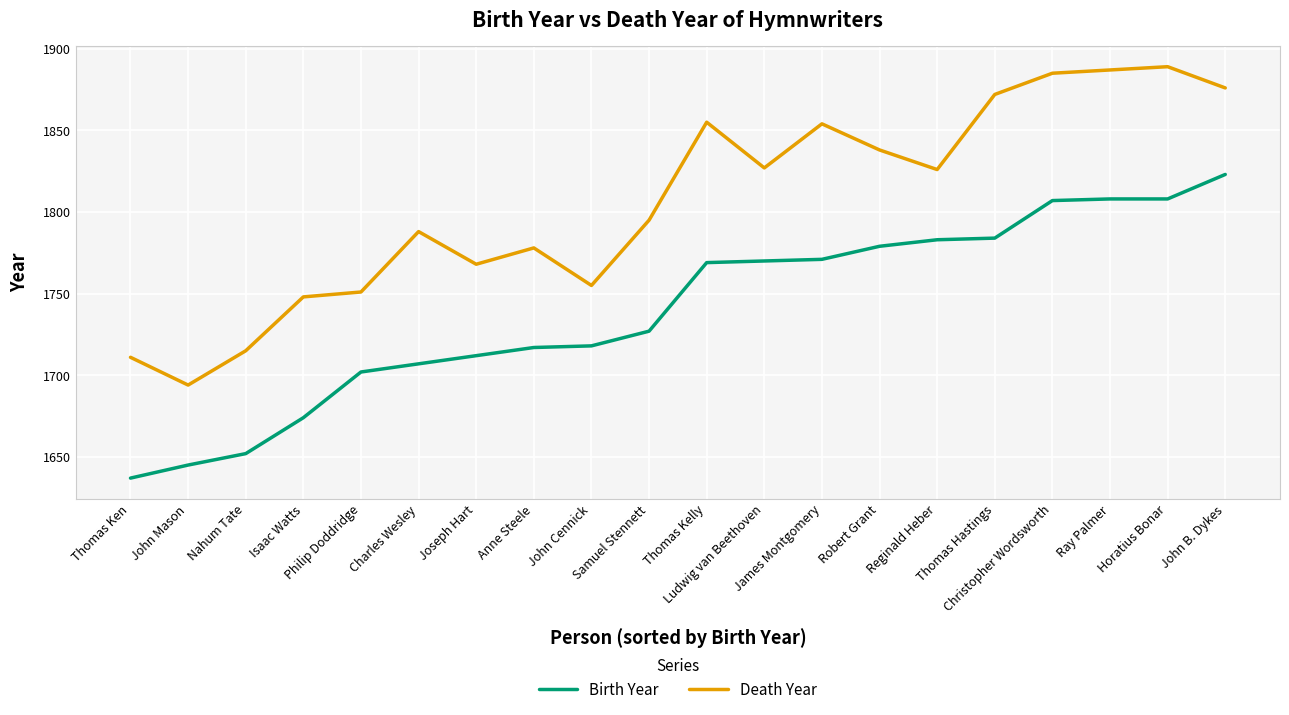

True or false: Birth Year and Death Year intersect in this chart.

False